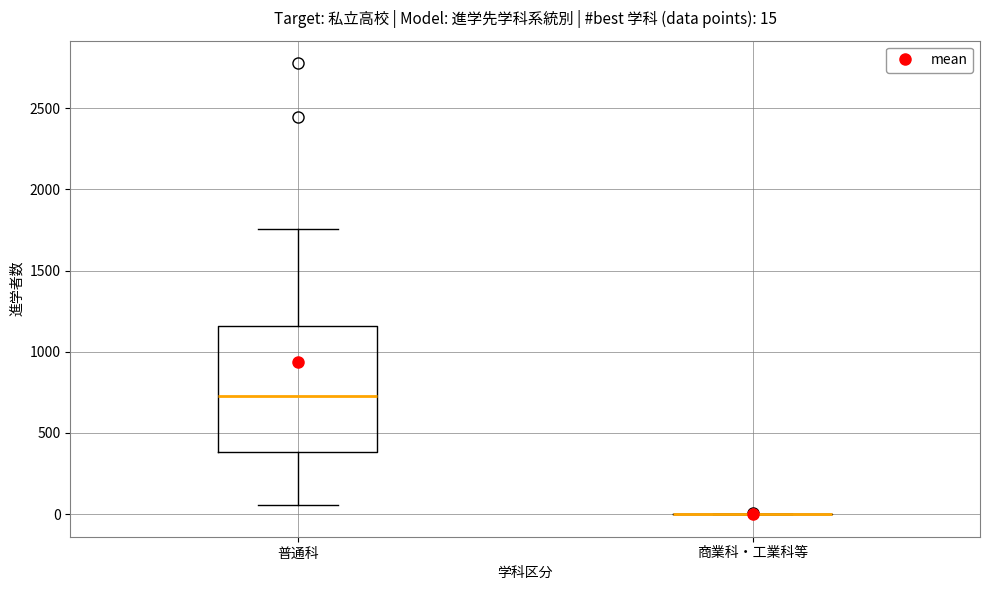

Comparing the boxes themselves (not the whiskers), which one is the tallest?

普通科